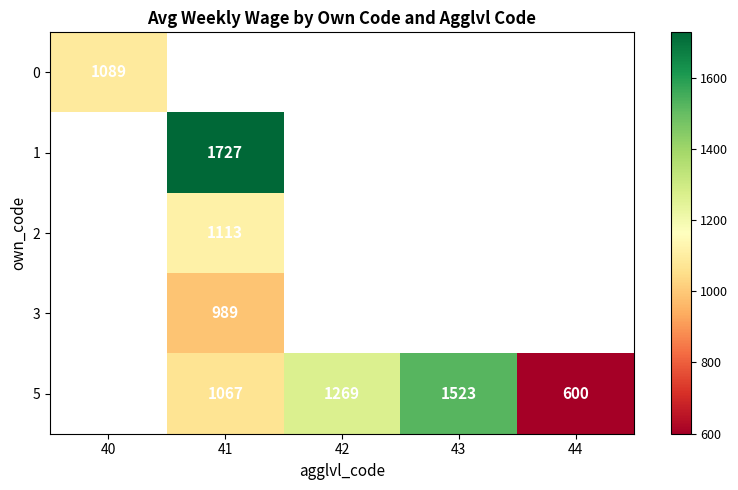

The 2 series shows 1932 at 41. True or false?

False